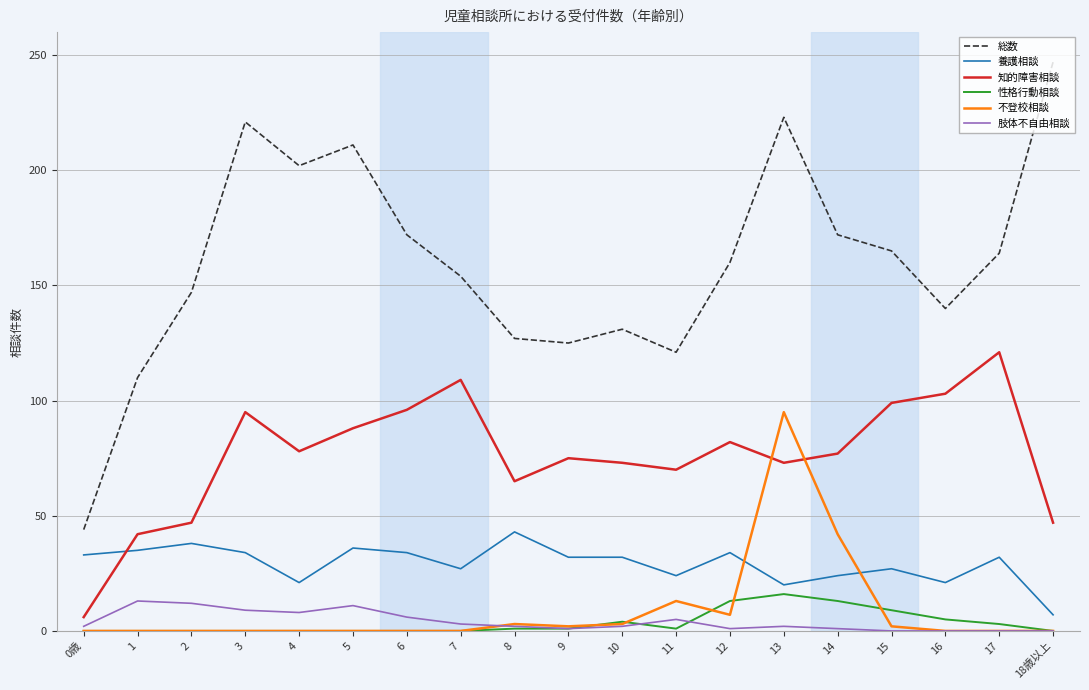

What is the spread (max minus min) of values at 18歳以上?

247